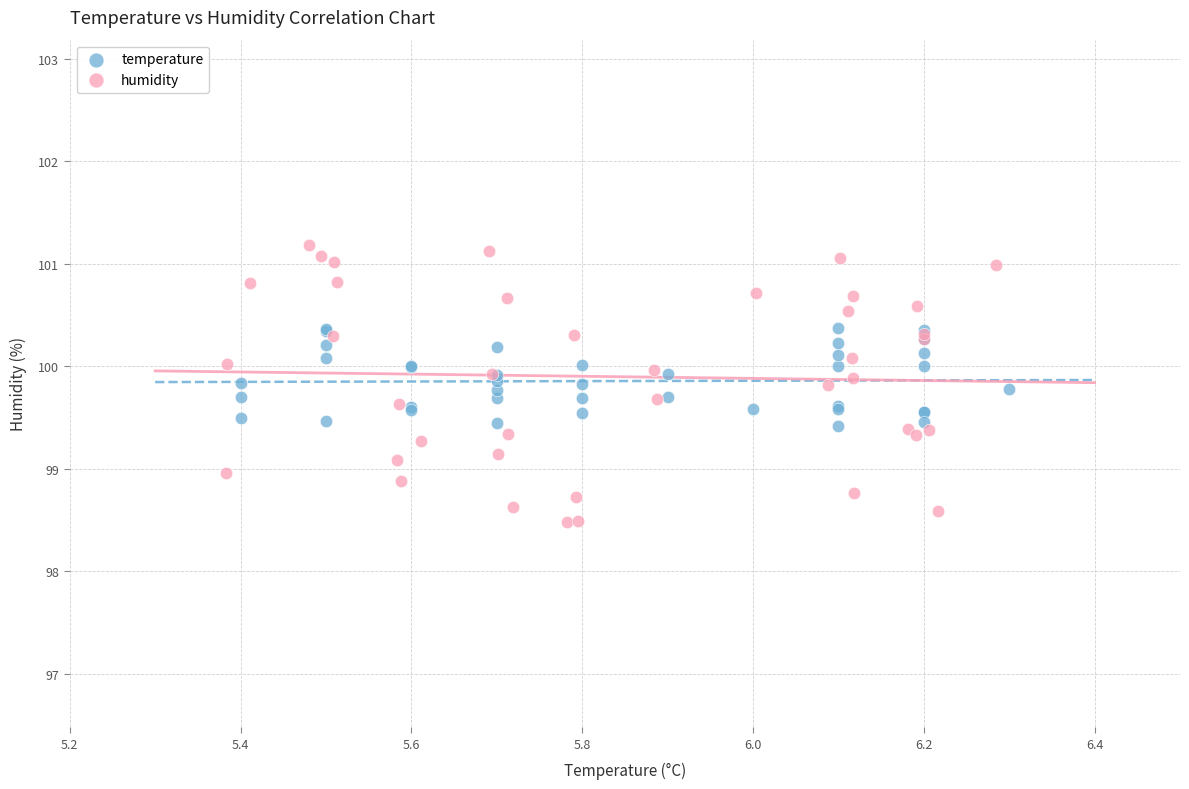

Which series has the widest spread of Y values?

humidity